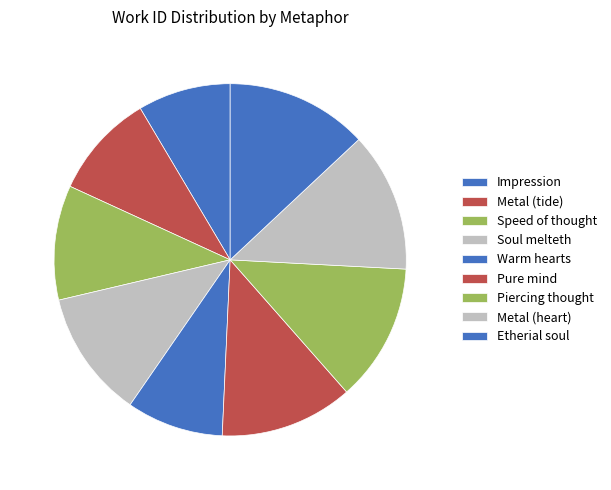

What is the ratio of the value at Metal (heart) to the value at Metal (tide)?

1.3